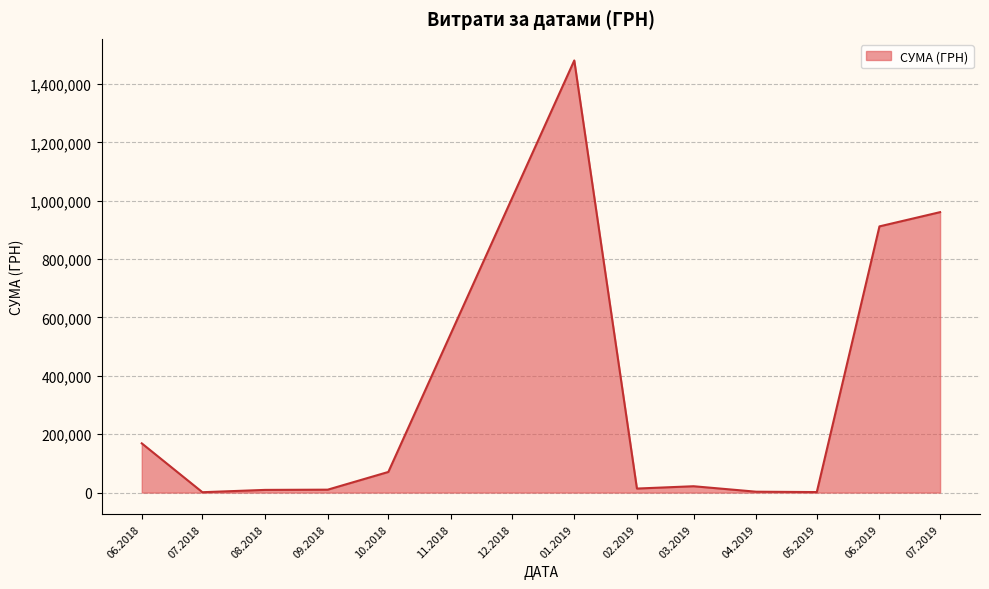

Is it true that the value at 07.2019 is 1394155.0?

False